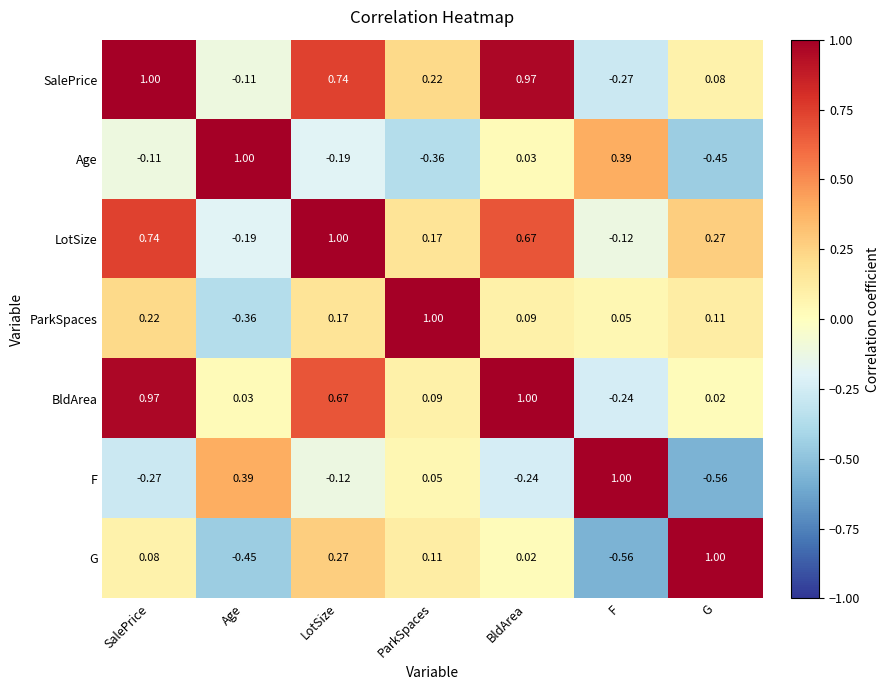

Count the number of categories in the chart.

7